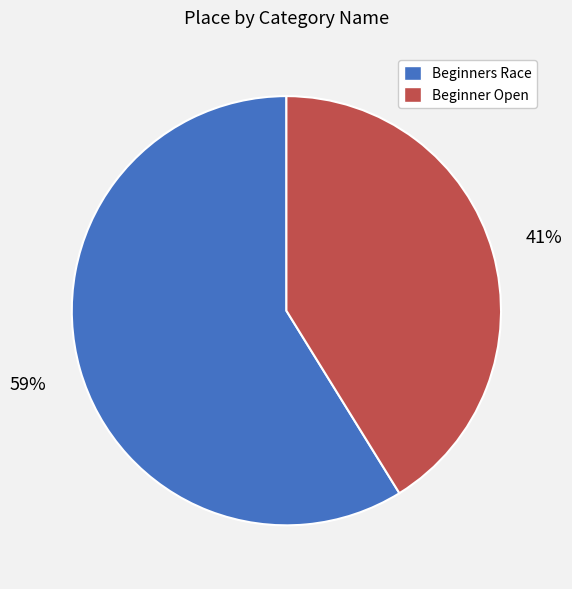

To the nearest percent, what is the difference between the Beginners Race and Beginner Open slice percentages?

18%